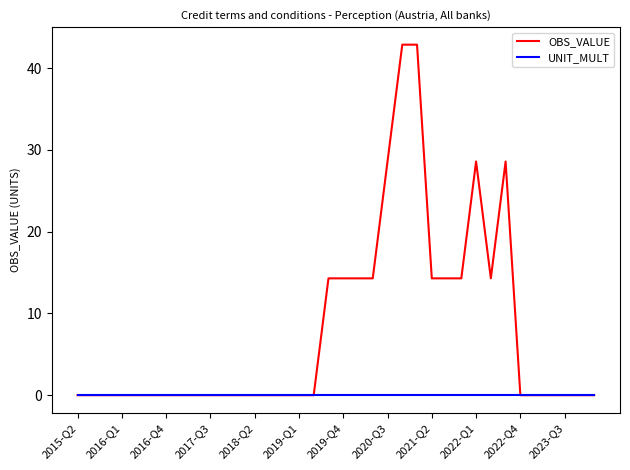

How many categories are shown in the chart?

36